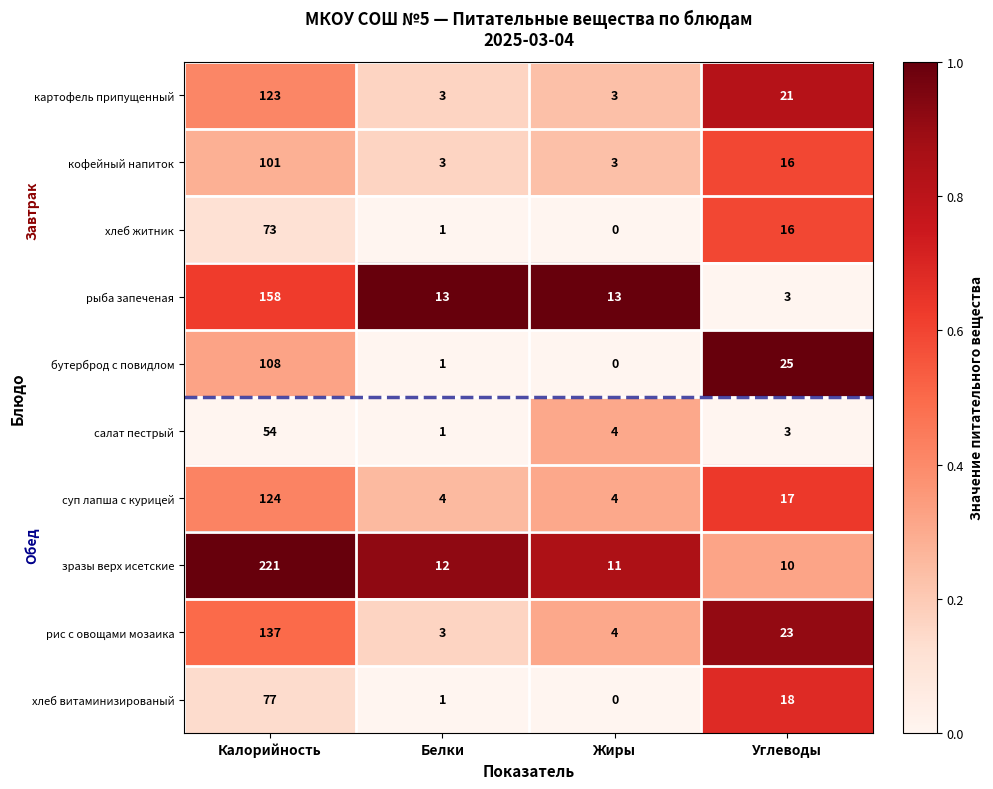

What is the difference between the highest and lowest values at Белки?

12